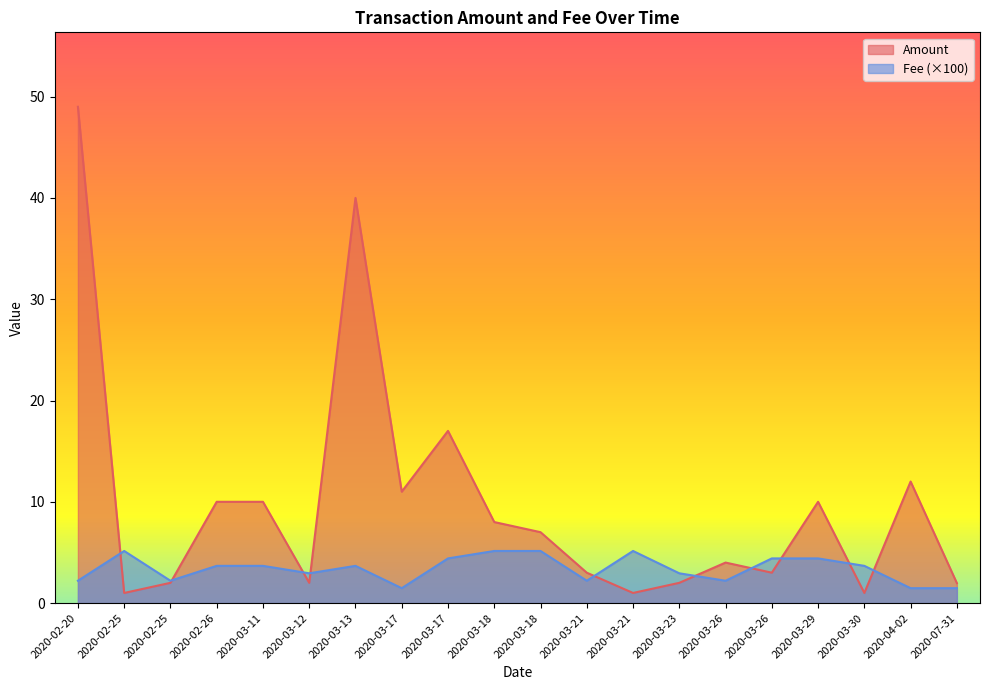

What is the minimum value for Amount?

1.0